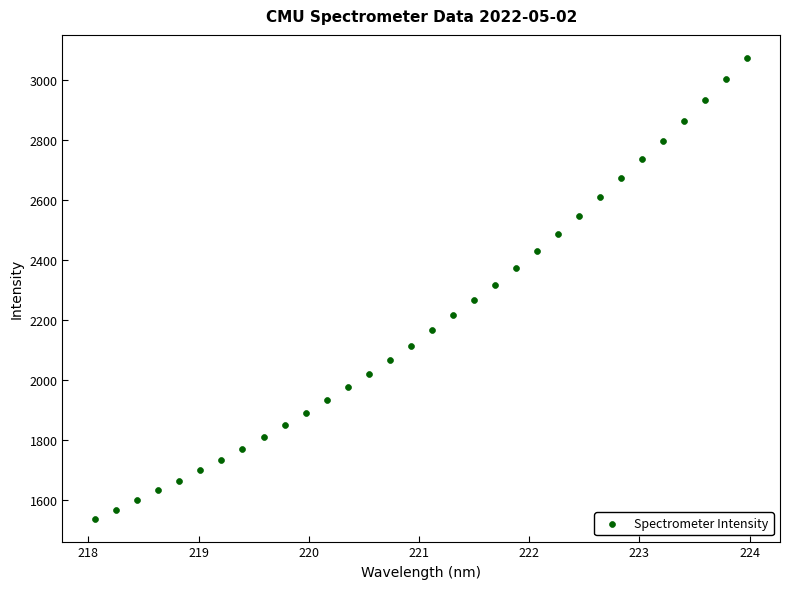

What is the range of Y values (max minus min)?

1538.3